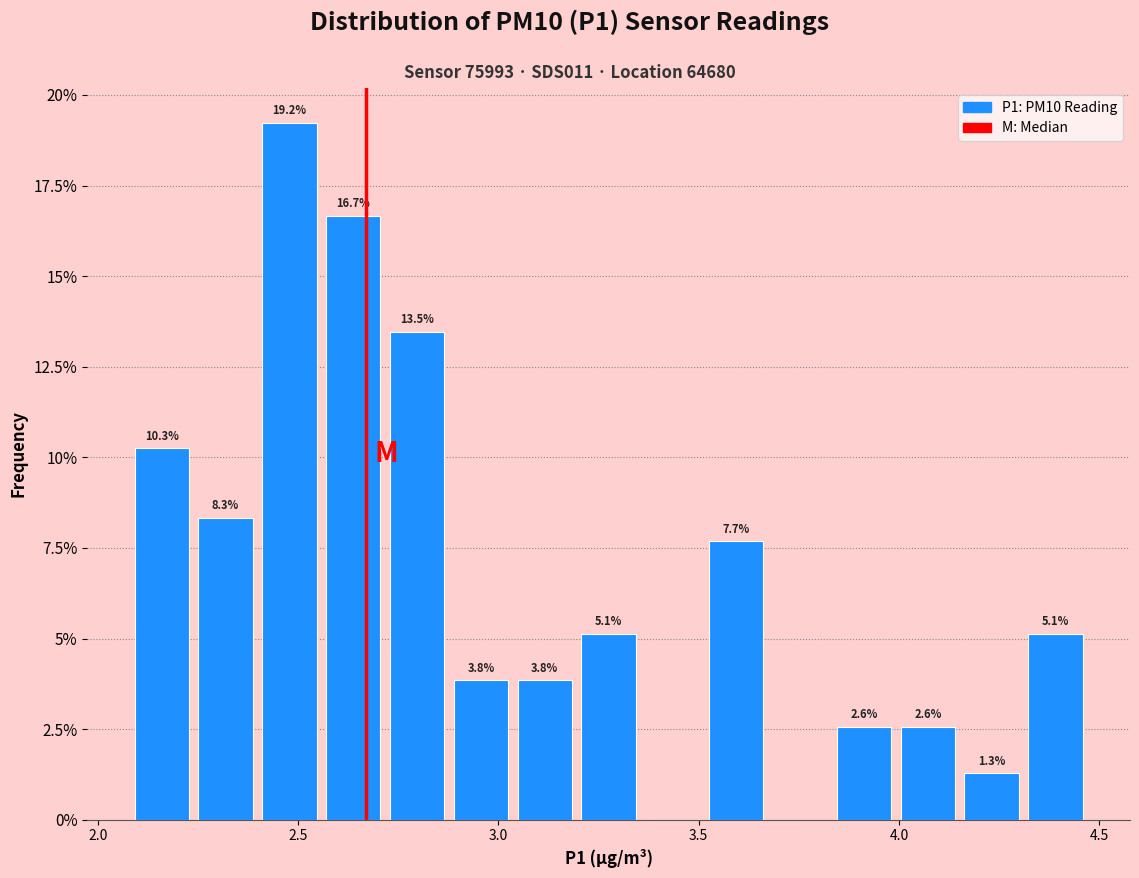

Read against the x-axis, roughly where is the centre of the tallest bar?

2.50